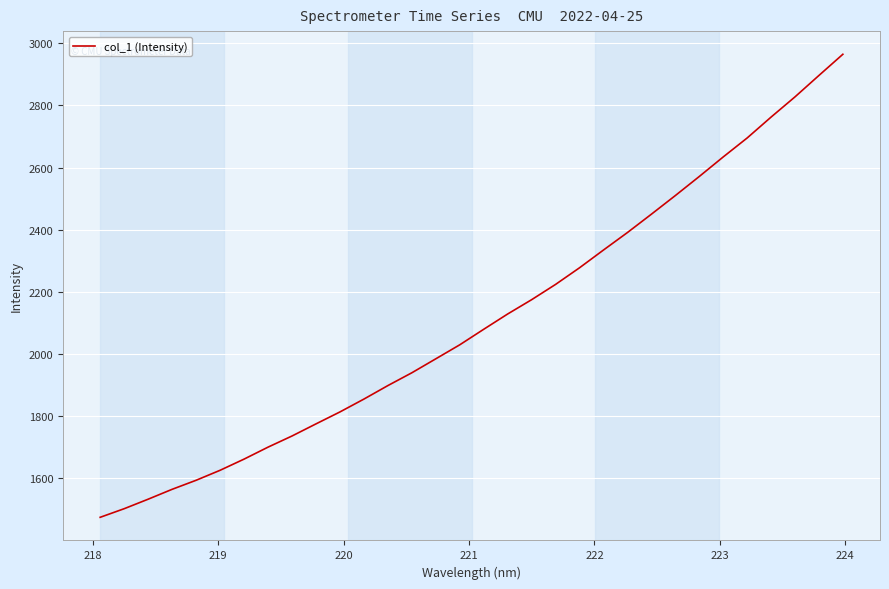

What is the greatest value displayed?

2964.4